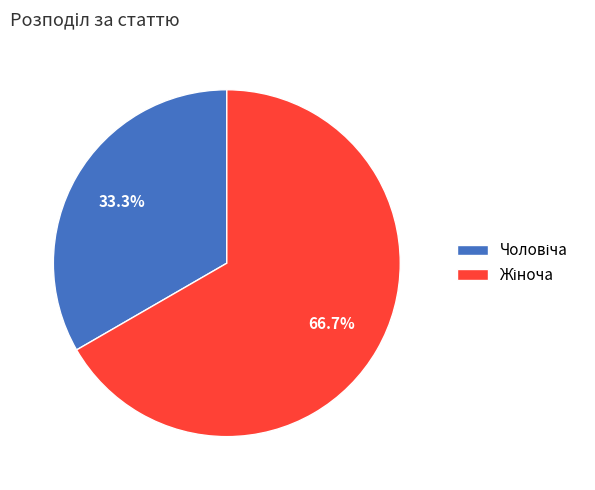

Is there a majority slice in this chart?

Yes